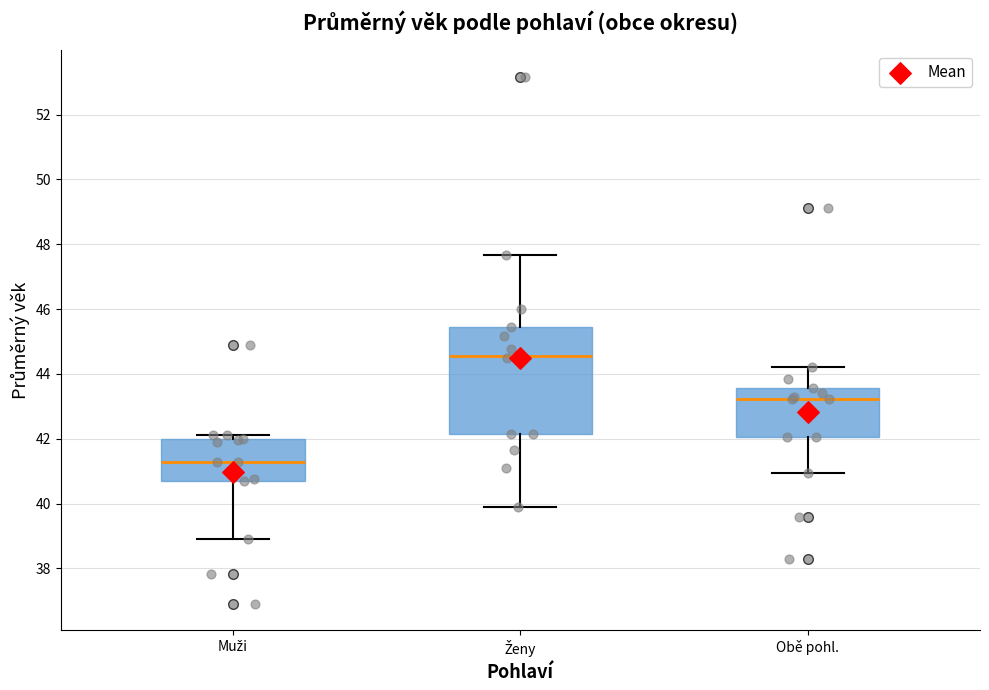

Reading left to right, transcribe this box plot: for each box, give where its median line is, the range the box spans, and where its two whiskers end, as read against the y-axis. The values are not printed on the chart, so give them approximately, as read against the axis.

Muži: median 41.2, box 40.6 to 42.0, whiskers 38.8 to 42.2
Ženy: median 44.6, box 42.2 to 45.4, whiskers 39.8 to 47.6
Obě pohl.: median 43.2, box 42.0 to 43.6, whiskers 41.0 to 44.2